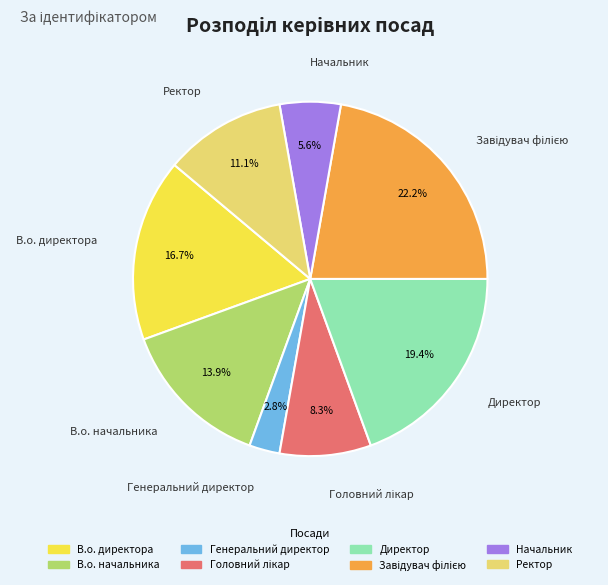

The Начальник slice represents 6% of the pie. True or false?

True